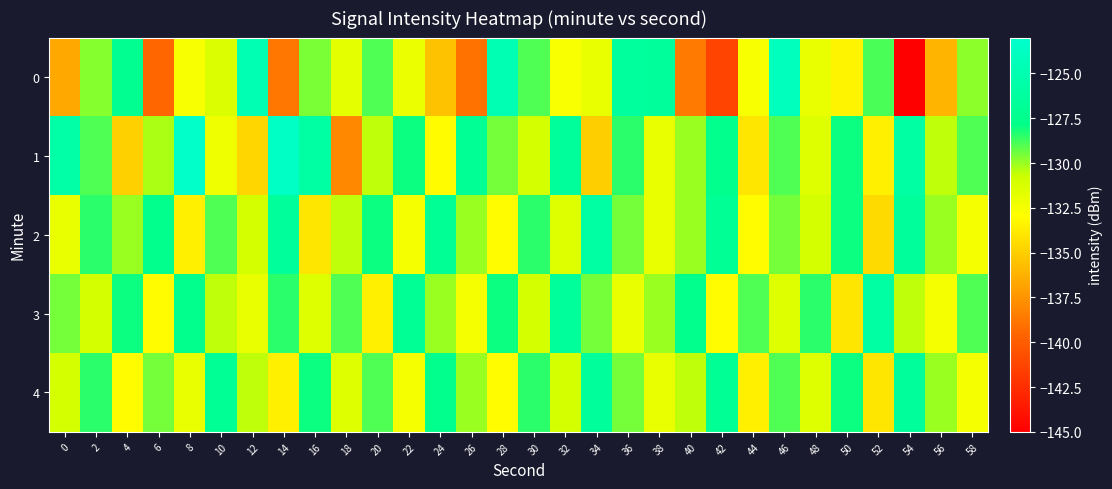

Reading right to left, what are all the values shown in this chart?

0: 58=-129.9	56=-136.1	54=-145.2	52=-128.9	50=-133.3	48=-132.0	46=-124.0	44=-132.6	42=-141.3	40=-138.6	38=-126.6	36=-126.3	34=-132.0	32=-132.7	30=-129.0	28=-124.8	26=-139.0	24=-135.5	22=-132.0	20=-129.0	18=-131.7	16=-129.6	14=-138.8	12=-124.9	10=-131.4	8=-132.6	6=-139.5	4=-127.3	2=-129.8	0=-136.7
1: 58=-129.0	56=-130.5	54=-126.0	52=-133.5	50=-128.0	48=-131.5	46=-129.0	44=-134.0	42=-127.5	40=-130.0	38=-132.0	36=-128.5	34=-135.0	32=-126.5	30=-131.0	28=-129.5	26=-127.0	24=-133.0	22=-128.0	20=-130.5	18=-138.0	16=-125.8	14=-123.5	12=-134.6	10=-132.2	8=-123.2	6=-130.3	4=-134.9	2=-129.0	0=-125.7
2: 58=-132.5	56=-130.0	54=-126.5	52=-134.5	50=-128.0	48=-131.0	46=-129.5	44=-133.0	42=-127.0	40=-130.0	38=-132.0	36=-129.5	34=-126.0	32=-131.5	30=-128.5	28=-133.0	26=-130.0	24=-127.0	22=-132.5	20=-128.0	18=-130.5	16=-134.0	14=-126.5	12=-131.0	10=-129.0	8=-133.5	6=-127.5	4=-130.0	2=-128.5	0=-132.0
3: 58=-129.0	56=-132.5	54=-130.5	52=-126.0	50=-134.0	48=-128.5	46=-131.5	44=-129.0	42=-133.0	40=-127.5	38=-130.0	36=-132.0	34=-129.5	32=-126.5	30=-131.0	28=-128.0	26=-132.5	24=-130.0	22=-127.0	20=-133.5	18=-129.0	16=-131.5	14=-128.5	12=-132.0	10=-130.5	8=-127.5	6=-133.0	4=-128.0	2=-131.0	0=-129.5
4: 58=-132.5	56=-130.0	54=-126.5	52=-134.0	50=-128.0	48=-131.5	46=-129.0	44=-133.5	42=-127.0	40=-130.5	38=-132.0	36=-129.5	34=-126.5	32=-131.0	30=-128.5	28=-133.0	26=-130.0	24=-127.5	22=-132.5	20=-129.0	18=-131.5	16=-128.0	14=-133.5	12=-130.5	10=-127.0	8=-132.0	6=-129.5	4=-133.0	2=-128.5	0=-131.0